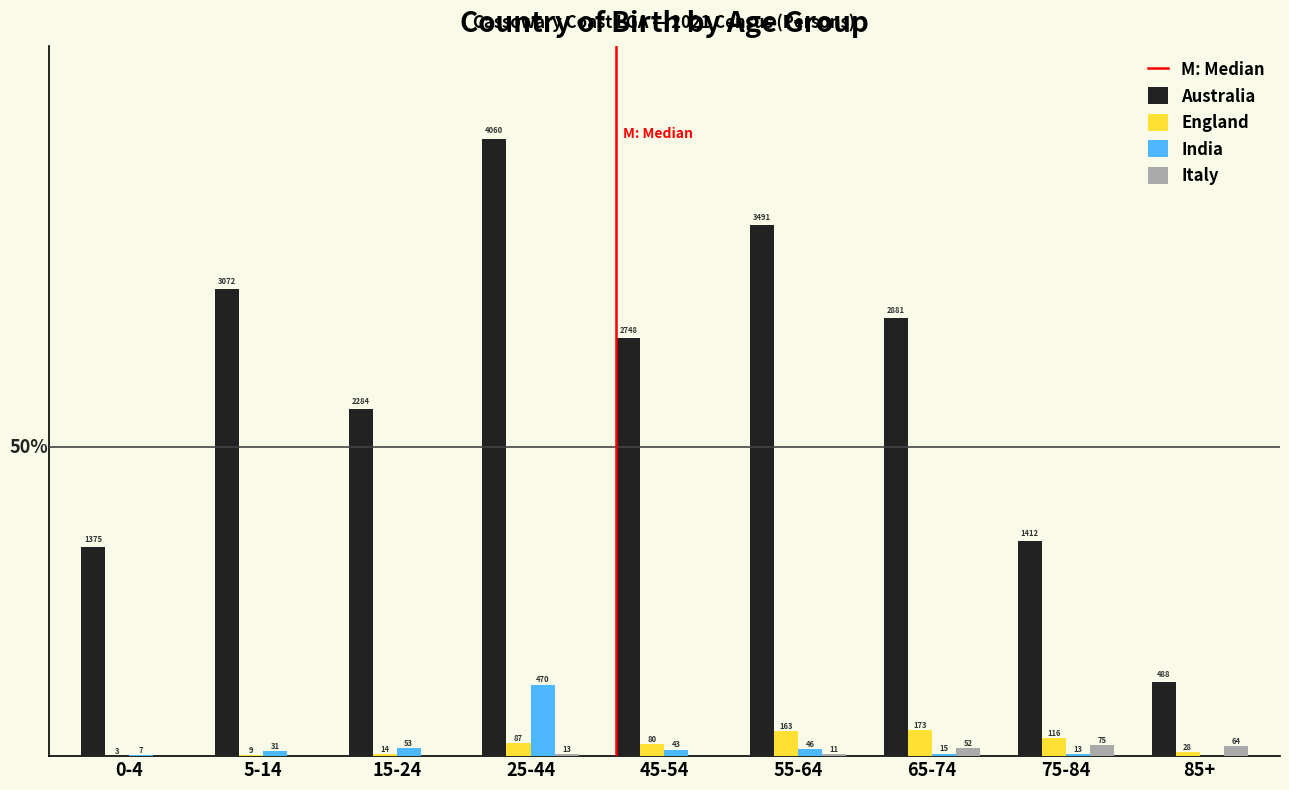

Which series changed the most between 5-14 and 15-24?

Australia